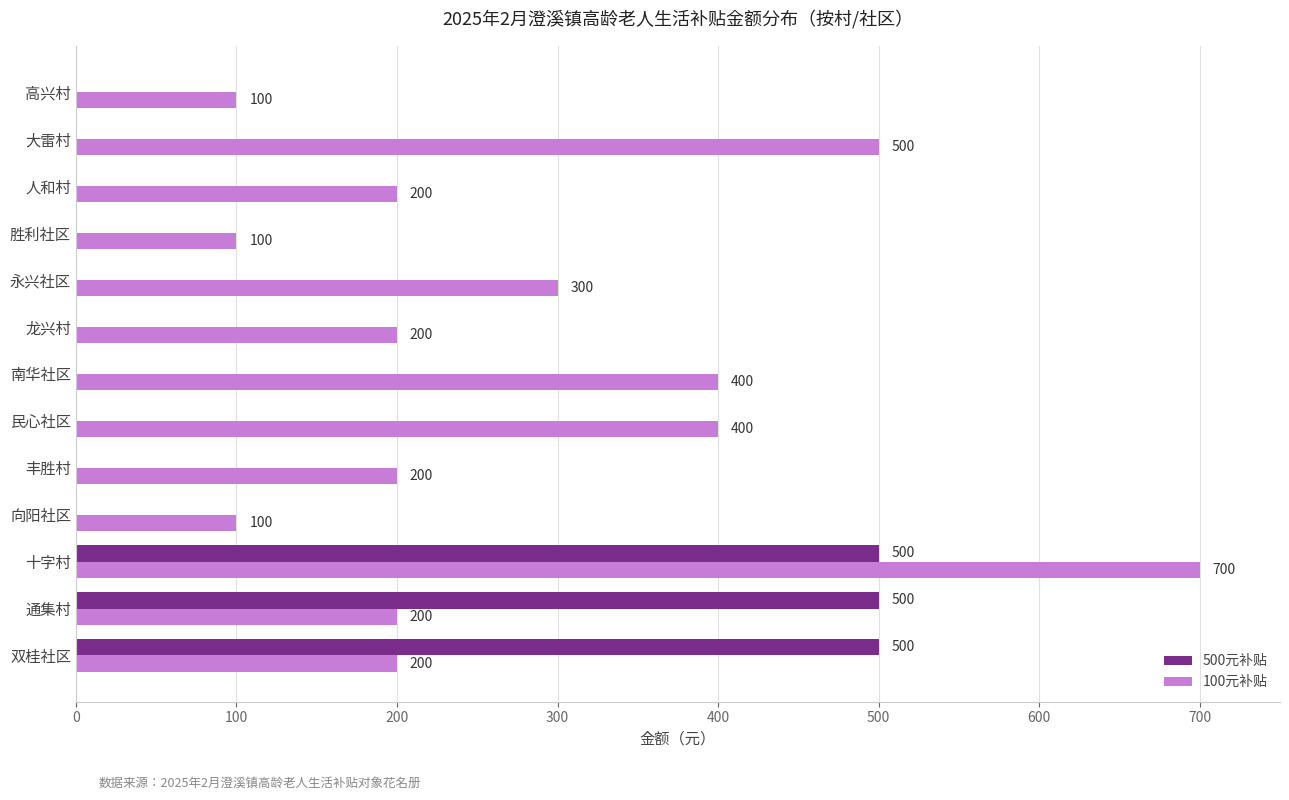

How many series are shown in this chart?

2